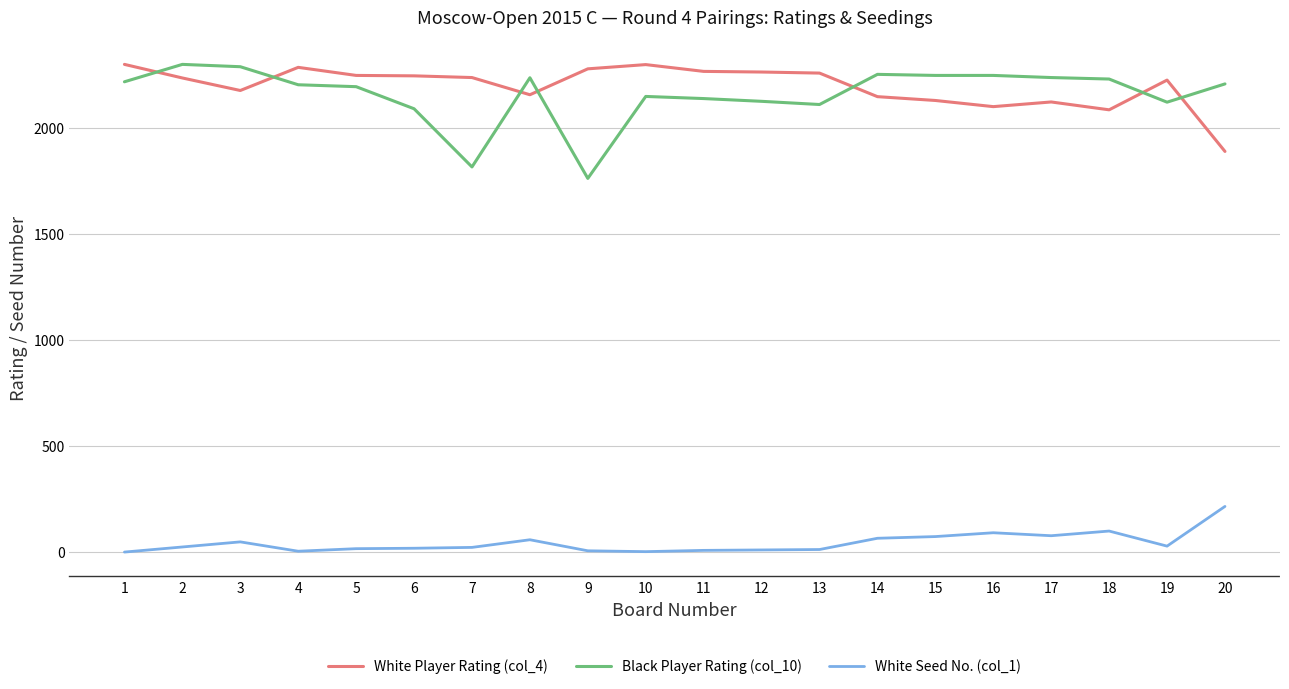

Between 7 and 16, which series saw the biggest shift?

Black Player Rating (col_10)